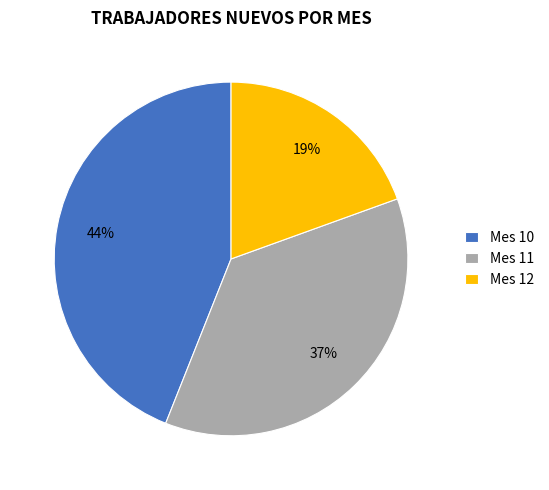

Approximately how many times larger is the value at Mes 12 compared to Mes 10?

0.4